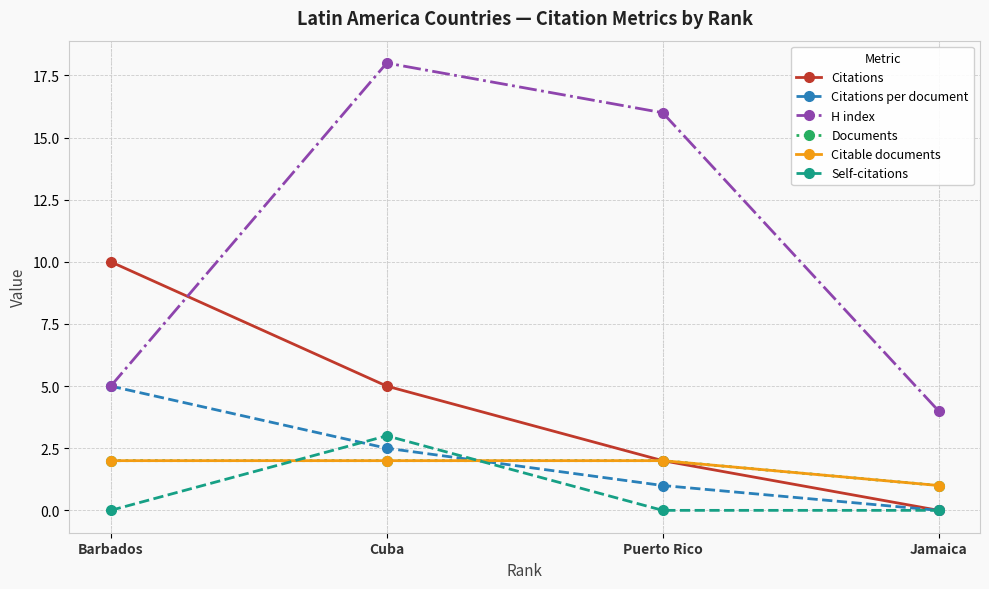

True or false: Citations has a value of -5.4 at Jamaica.

False